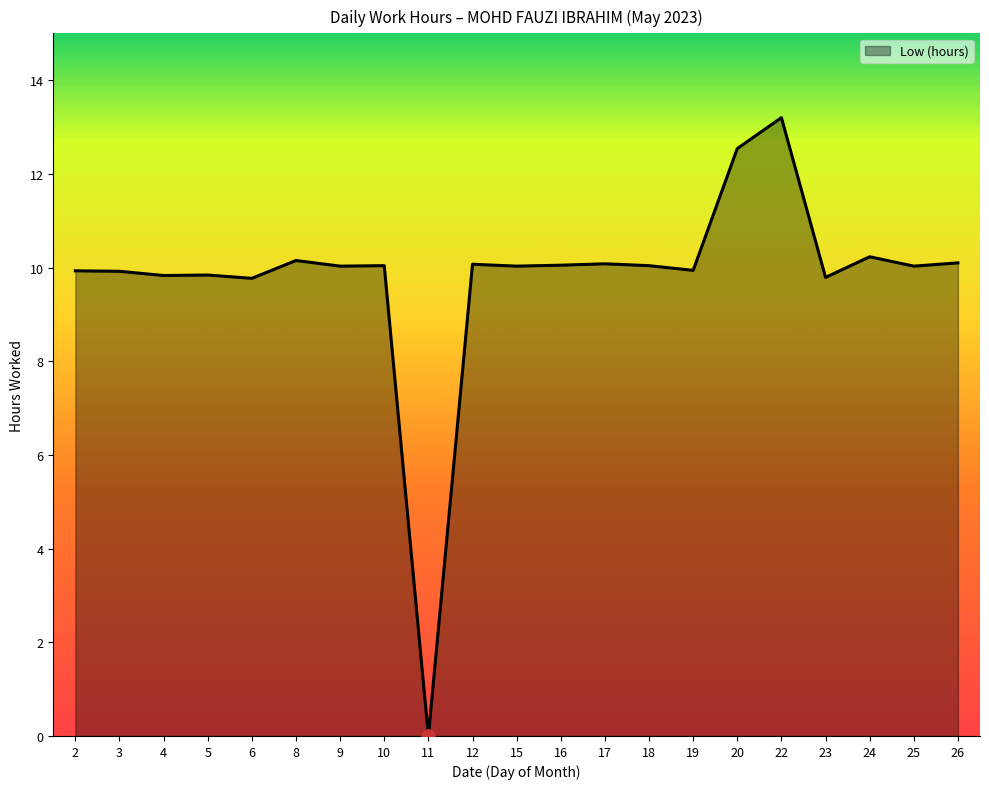

Approximately how many times larger is the value at 6 compared to 18?

1.0